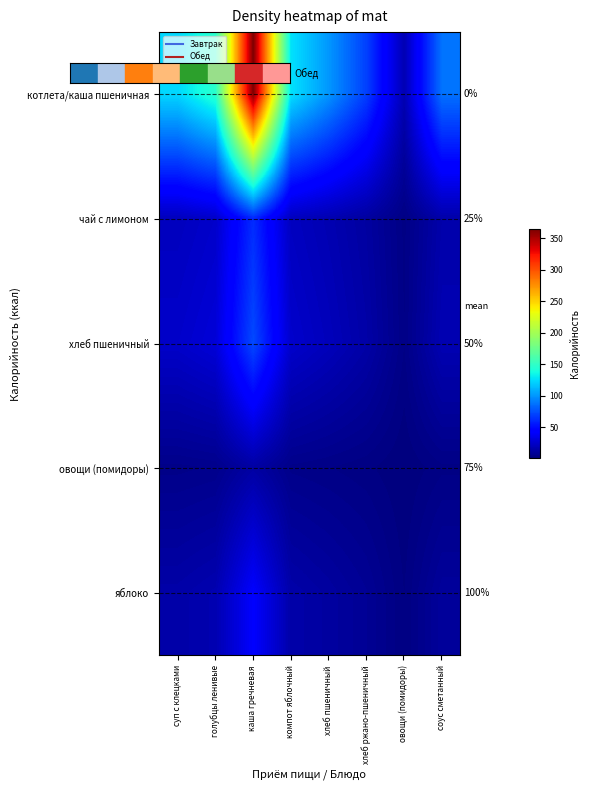

List the labels in order of чай с лимоном value, smallest first.

овощи (помидоры), хлеб ржано-пшеничный, соус сметанный, хлеб пшеничный, суп с клецками, компот яблочный, голубцы ленивые, каша гречневая